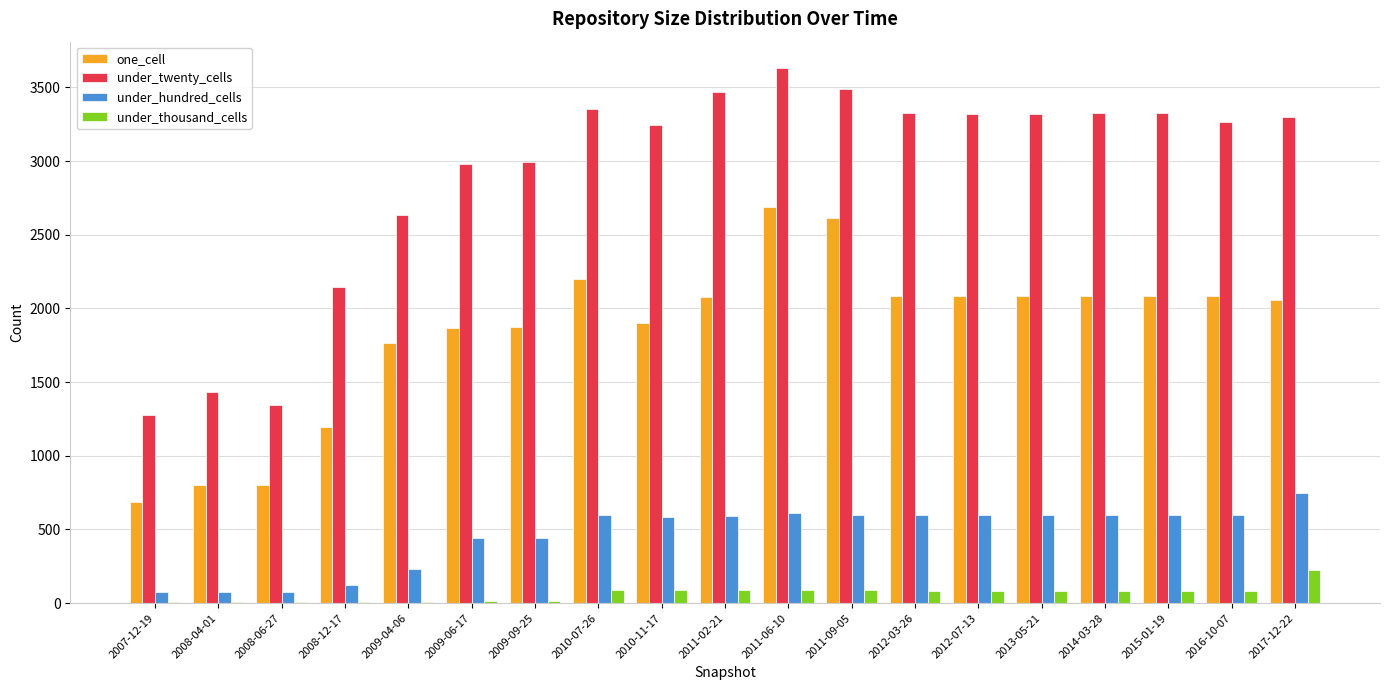

At which category is the sum across all series the highest?

2011-06-10